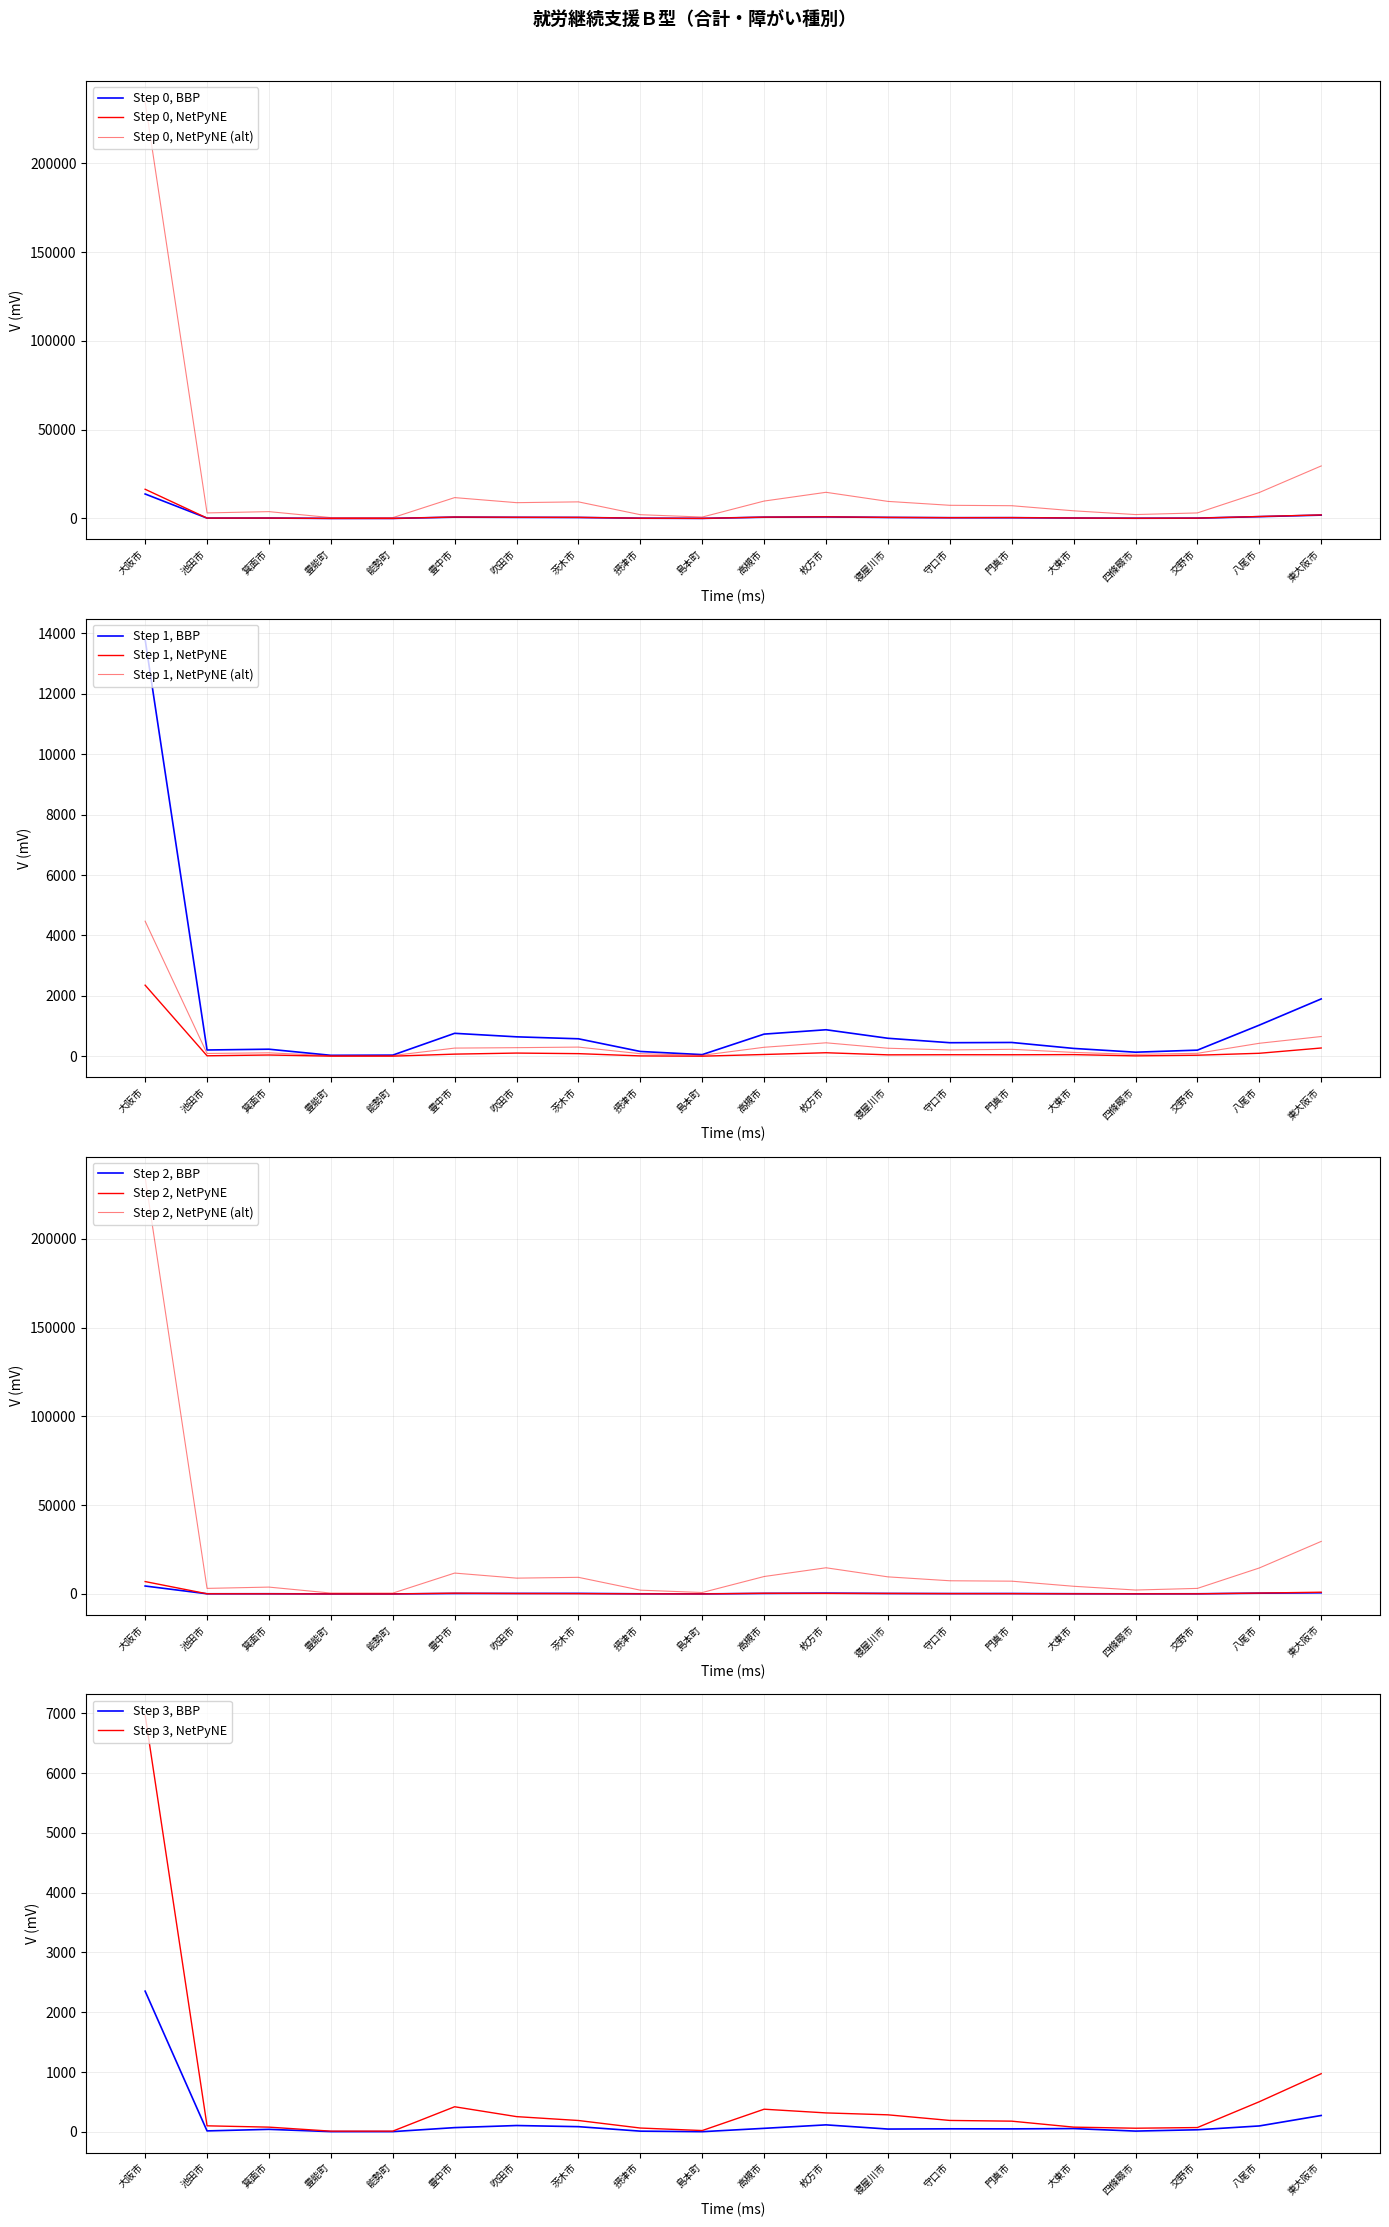

Which series has the largest range (max minus min)?

合計 人日／月